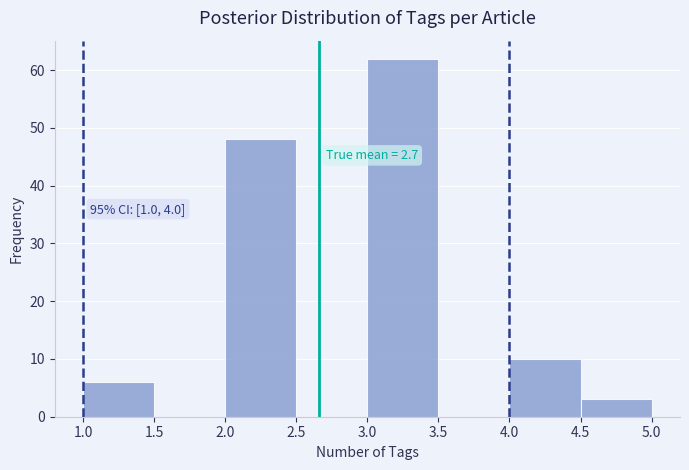

Over which range of the x-axis is the bar tallest?

3.0 to 3.5